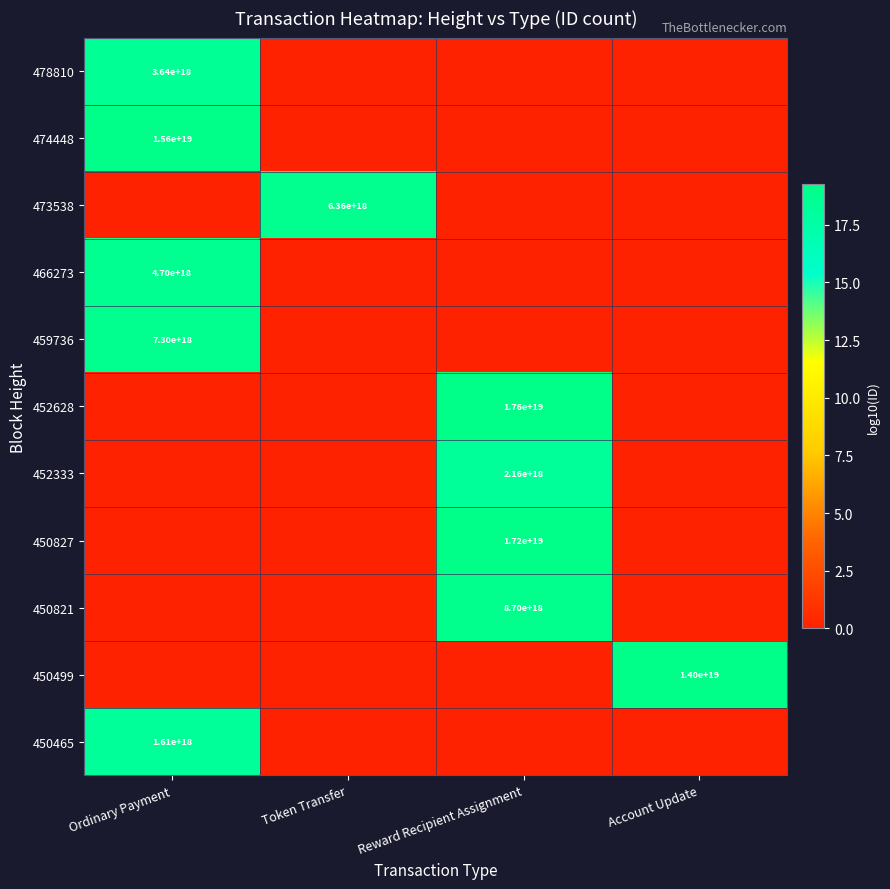

Count the number of categories in the chart.

4